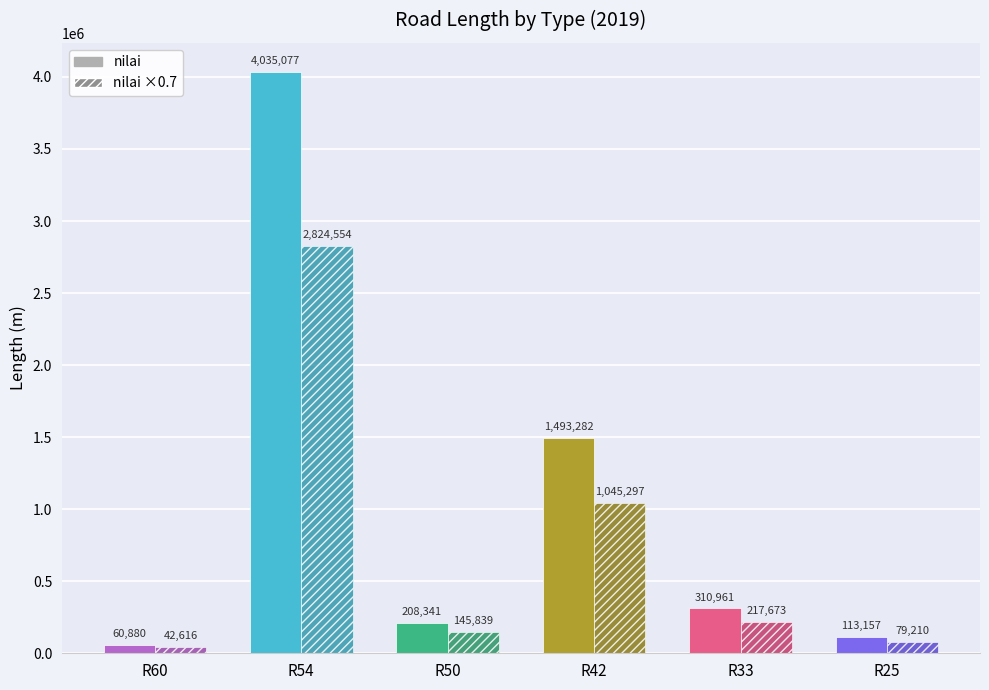

At which category is the sum across all series the highest?

R54